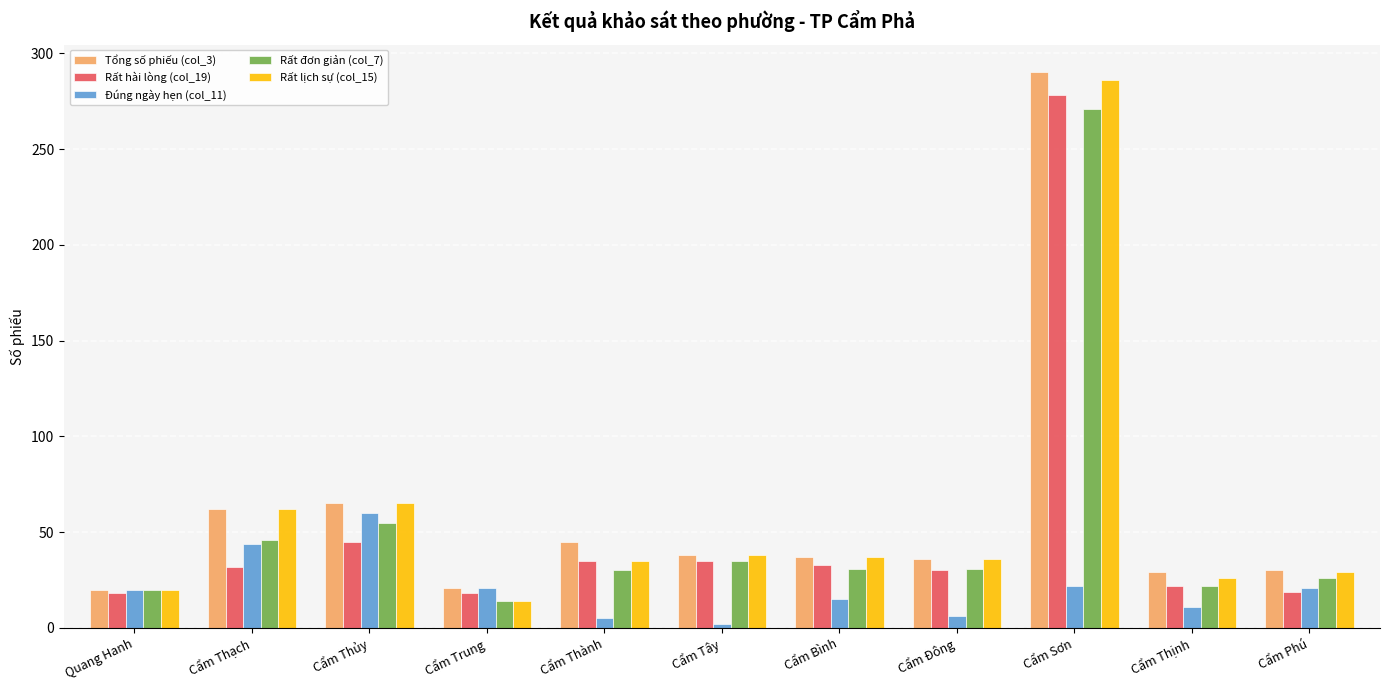

How many bars are there in each group?

5